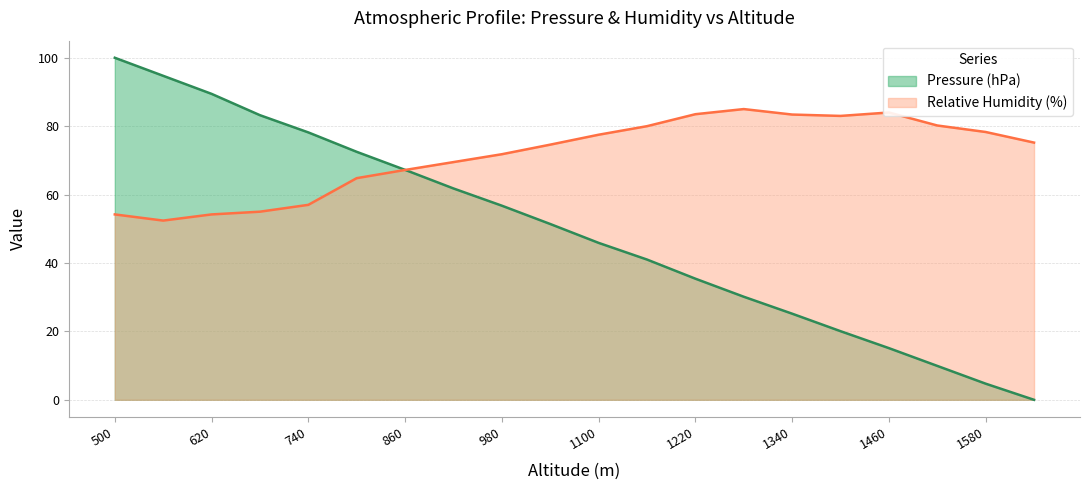

List the labels in order of Pressure (hPa) value, largest first.

500, 560, 620, 680, 740, 800, 860, 920, 980, 1040, 1100, 1160, 1220, 1280, 1340, 1400, 1460, 1520, 1580, 1640